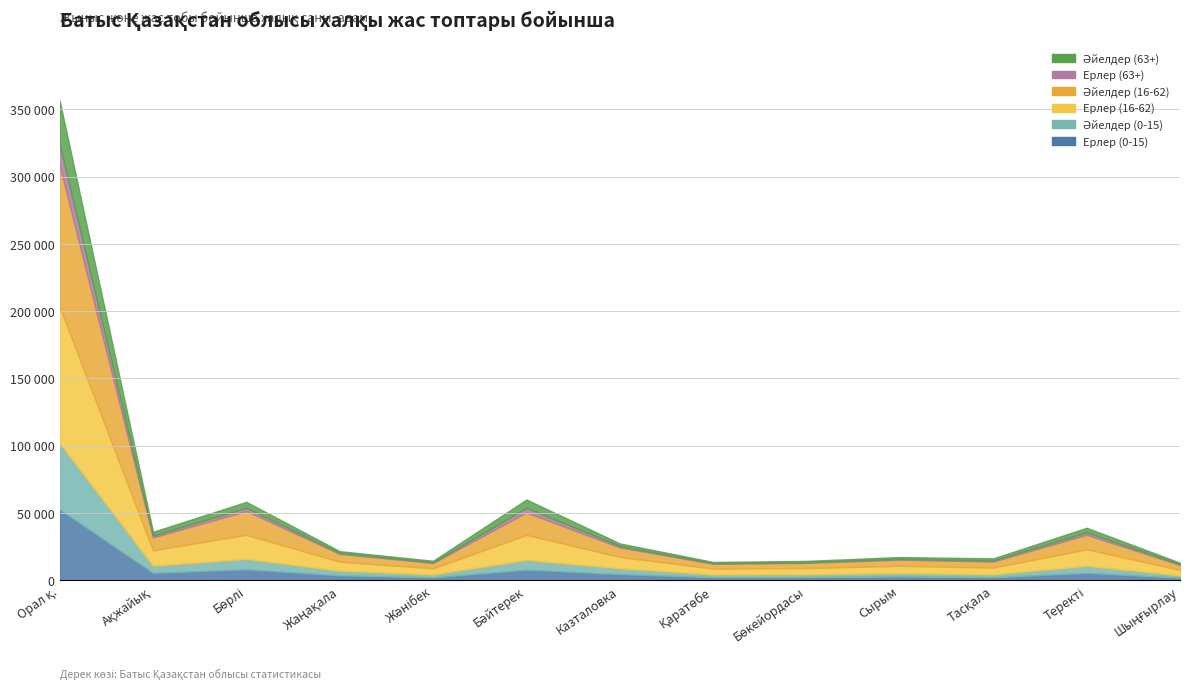

True or false: Ерлер (63+) and Әйелдер (0-15) intersect in this chart.

False